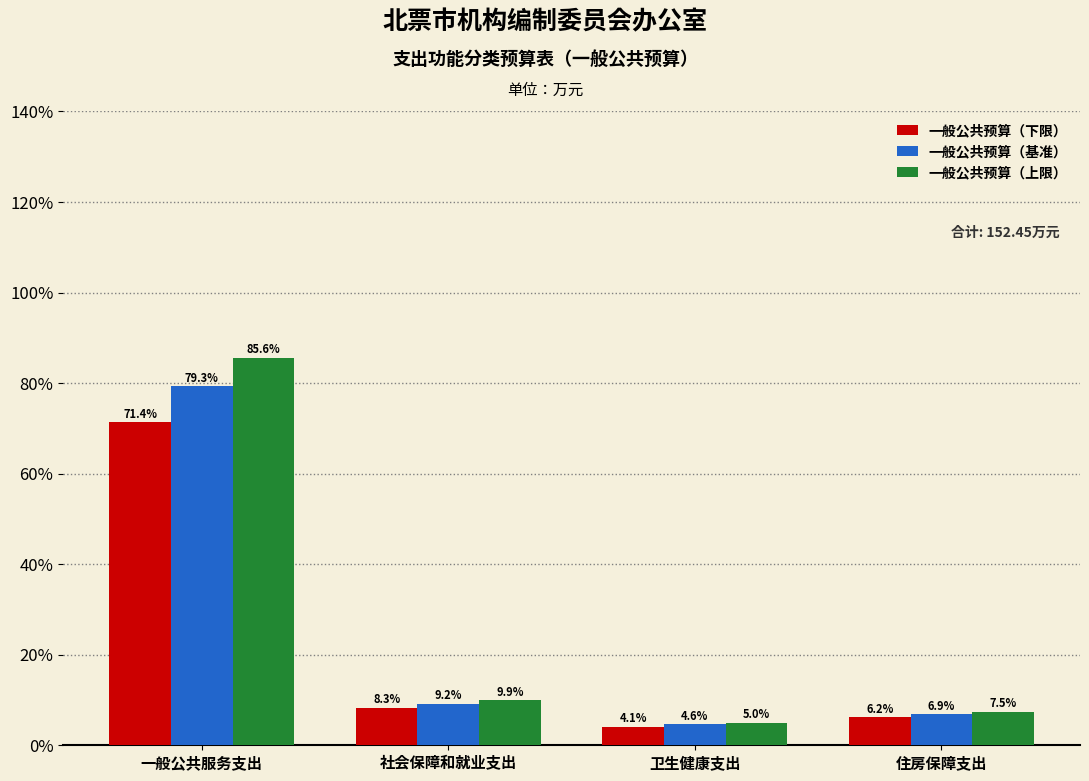

Reading left to right, extract all data points from this chart.

一般公共预算（下限）: 一般公共服务支出=71.4	社会保障和就业支出=8.3	卫生健康支出=4.1	住房保障支出=6.2
一般公共预算（基准）: 一般公共服务支出=79.3	社会保障和就业支出=9.2	卫生健康支出=4.6	住房保障支出=6.9
一般公共预算（上限）: 一般公共服务支出=85.6	社会保障和就业支出=9.9	卫生健康支出=5.0	住房保障支出=7.5